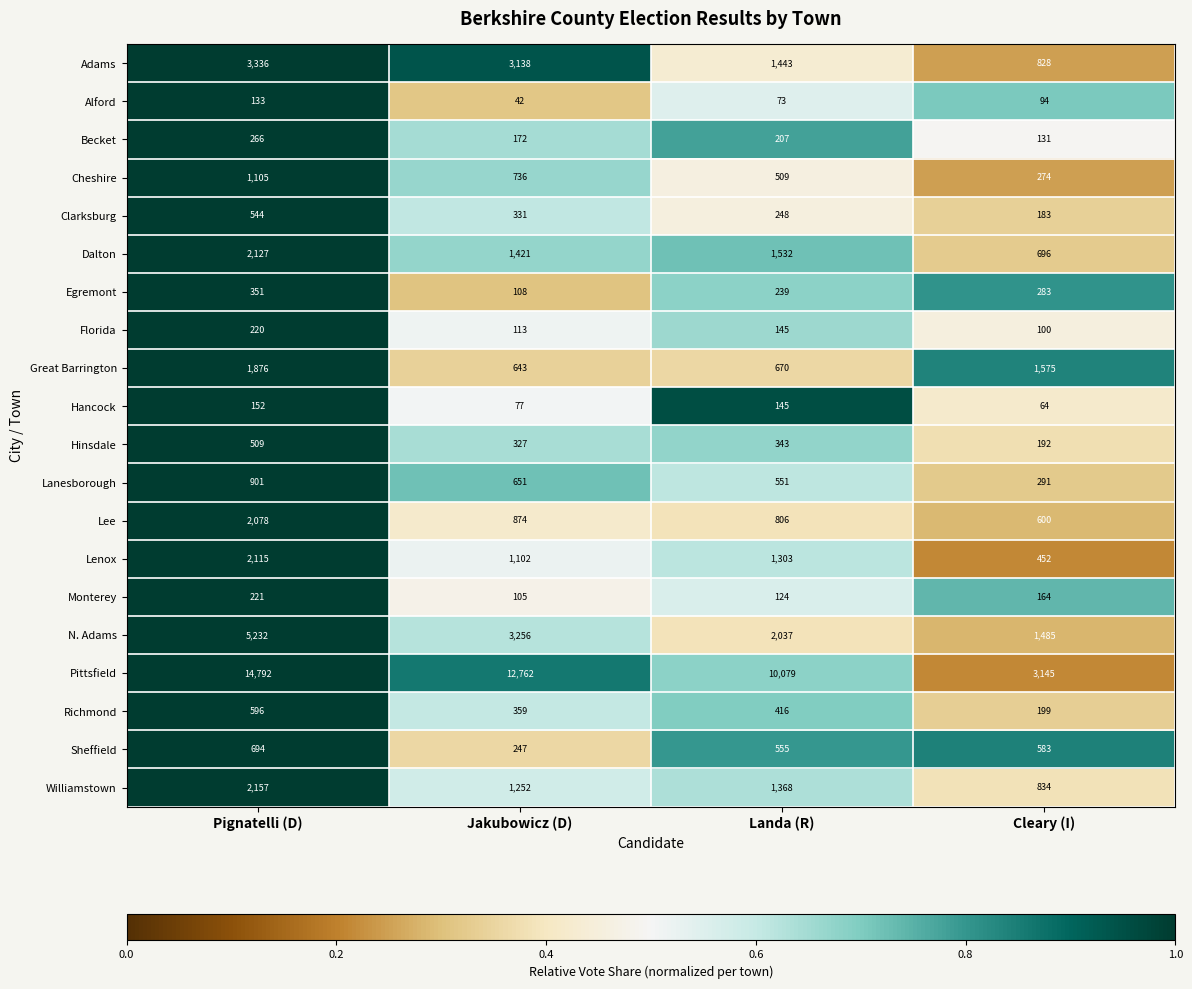

At which category does the chart reach its peak across all series?

Pignatelli (D)